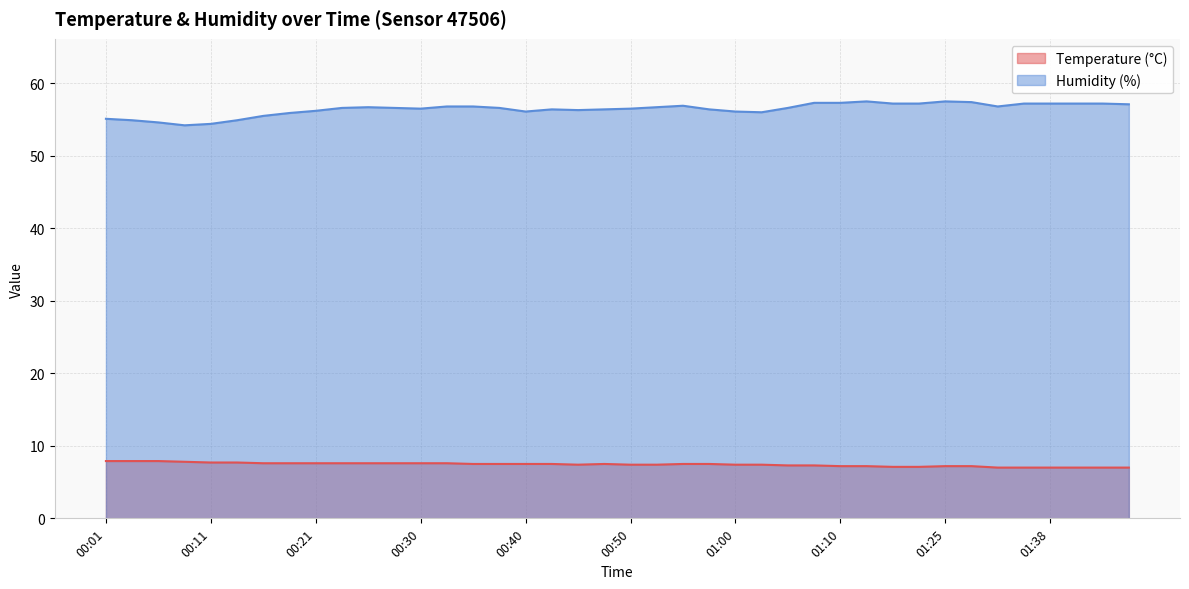

Reading left to right, extract all data points from this chart.

Temperature (°C): 00:01=7.9	00:04=7.9	00:06=7.9	00:08=7.8	00:11=7.7	00:13=7.7	00:16=7.6	00:18=7.6	00:21=7.6	00:23=7.6	00:25=7.6	00:28=7.6	00:30=7.6	00:33=7.6	00:35=7.5	00:38=7.5	00:40=7.5	00:43=7.5	00:45=7.4	00:48=7.5	00:50=7.4	00:53=7.4	00:55=7.5	00:58=7.5	01:00=7.4	01:02=7.4	01:05=7.3	01:07=7.3	01:10=7.2	01:12=7.2	01:15=7.1	01:17=7.1	01:25=7.2	01:28=7.2	01:33=7.0	01:35=7.0	01:38=7.0	01:40=7.0	01:43=7.0	01:45=7.0
Humidity (%): 00:01=55.1	00:04=54.9	00:06=54.6	00:08=54.2	00:11=54.4	00:13=54.9	00:16=55.5	00:18=55.9	00:21=56.2	00:23=56.6	00:25=56.7	00:28=56.6	00:30=56.5	00:33=56.8	00:35=56.8	00:38=56.6	00:40=56.1	00:43=56.4	00:45=56.3	00:48=56.4	00:50=56.5	00:53=56.7	00:55=56.9	00:58=56.4	01:00=56.1	01:02=56.0	01:05=56.6	01:07=57.3	01:10=57.3	01:12=57.5	01:15=57.2	01:17=57.2	01:25=57.5	01:28=57.4	01:33=56.8	01:35=57.2	01:38=57.2	01:40=57.2	01:43=57.2	01:45=57.1